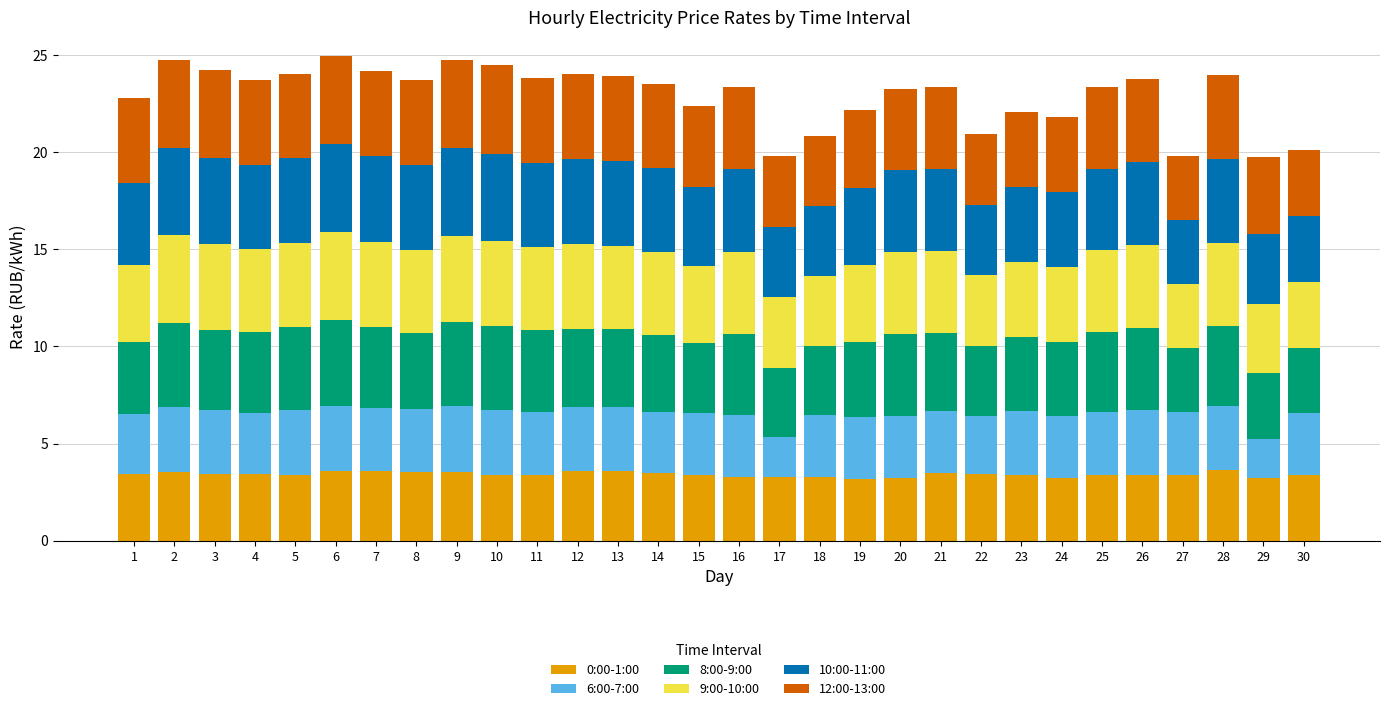

Is it true that 0:00-1:00 equals 4.9 at 26?

False